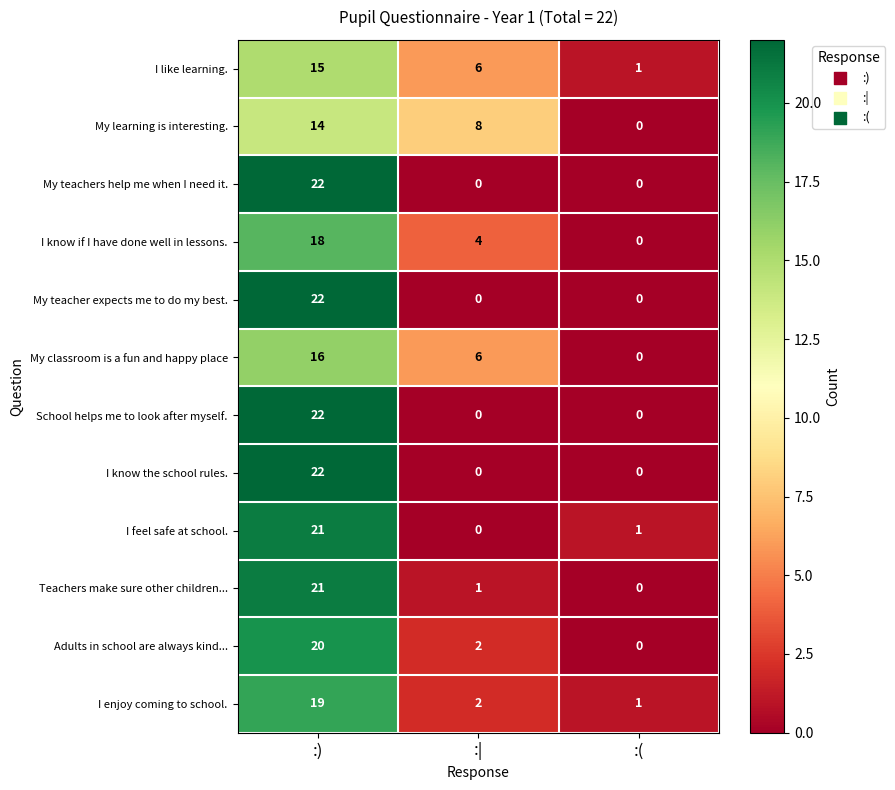

How many values in the I feel safe at school. series are below 1?

1